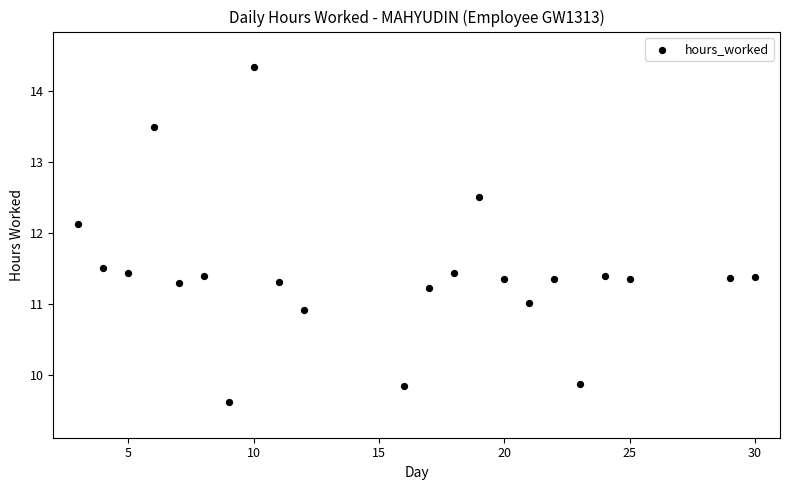

What is the range of X values (max minus min)?

27.0